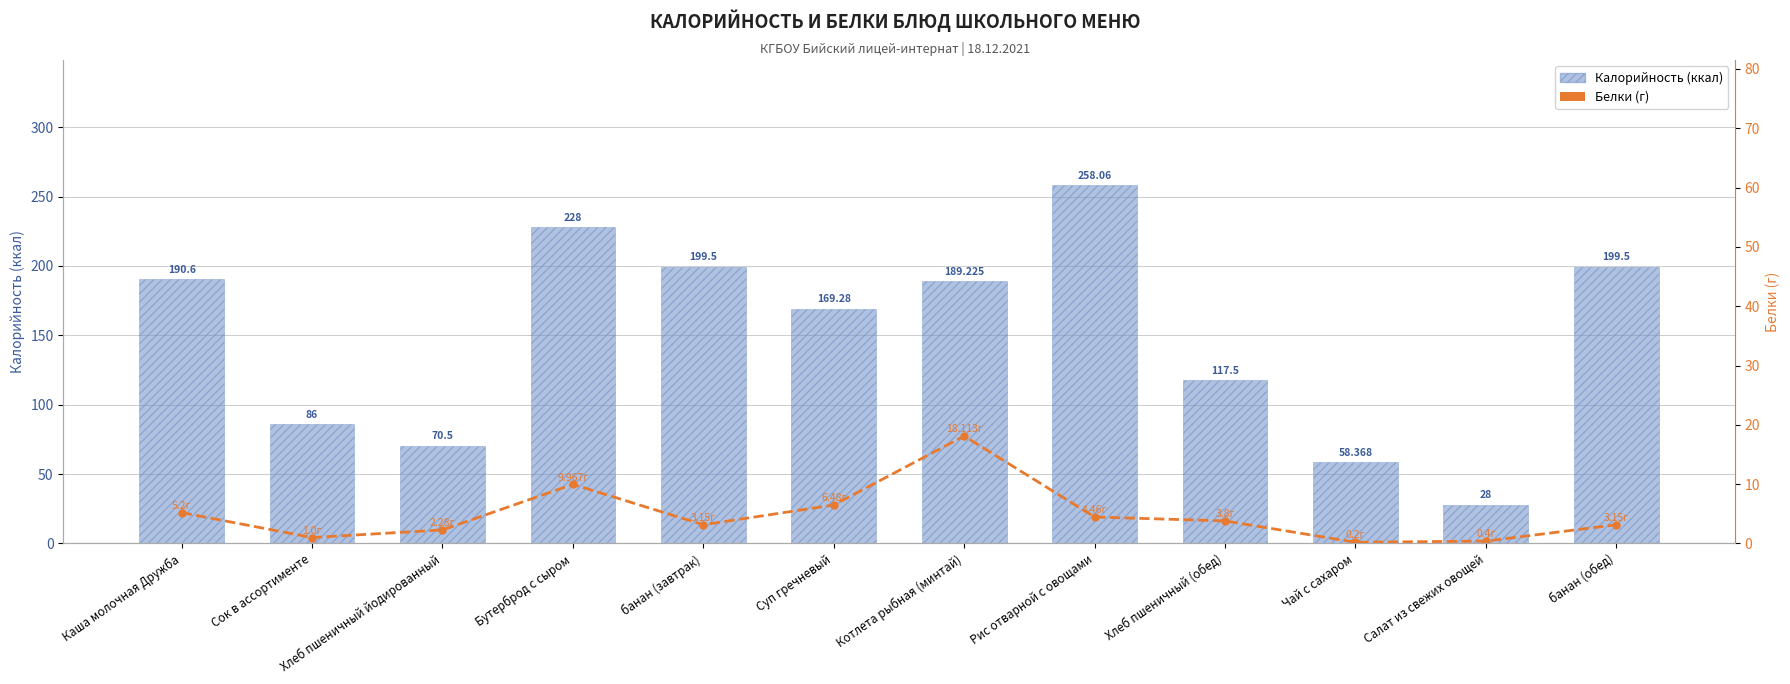

Reading left to right, list all the values displayed in this chart.

Калорийность (ккал): 190.6	86.0	70.5	228.0	199.5	169.3	189.2	258.1	117.5	58.4	28.0	199.5
Белки (г): 5.2	1.0	2.3	10.0	3.1	6.5	18.1	4.5	3.8	0.2	0.4	3.1